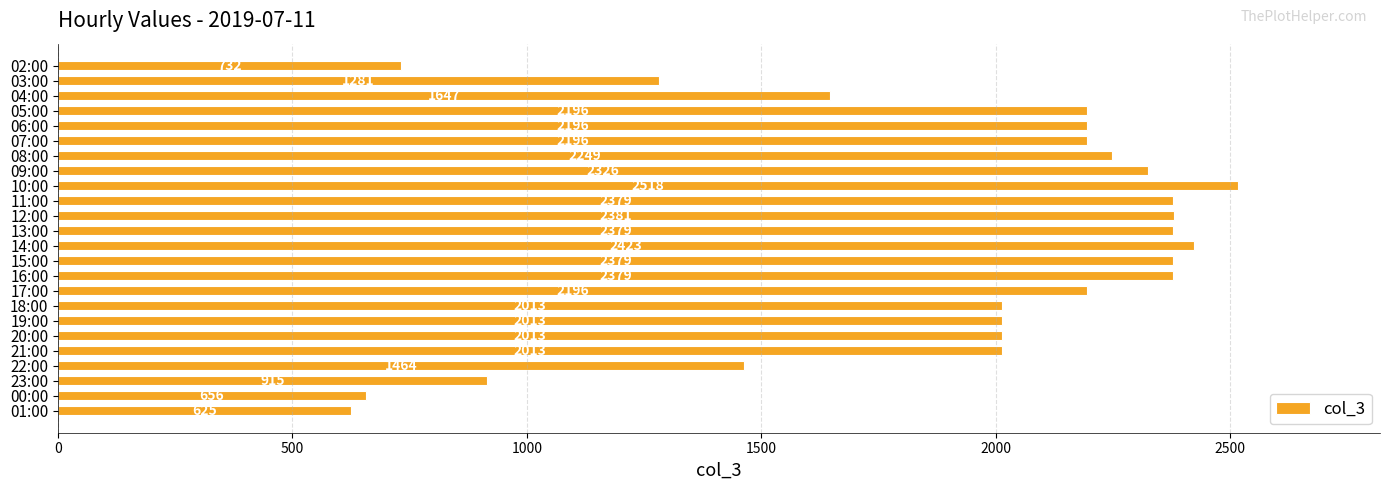

What position from the top is 13:00?

12